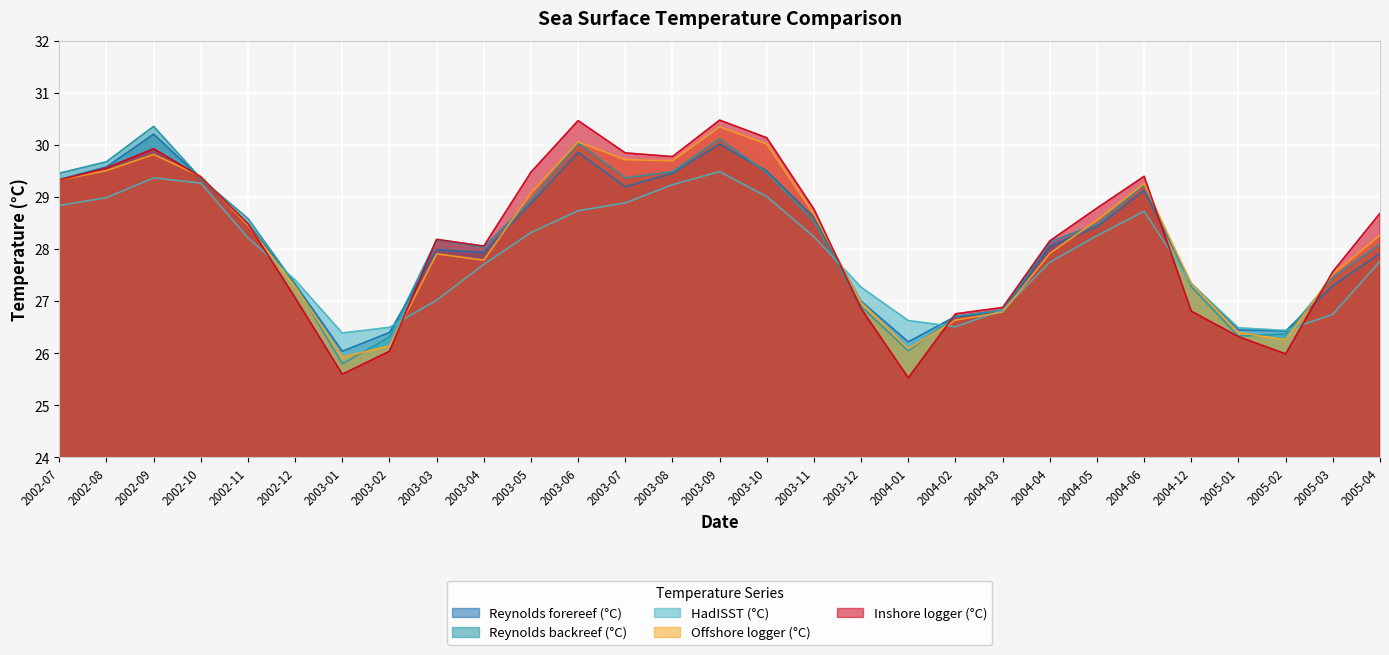

At which category does Reynolds forereef (°C) reach its first local peak?

2002-09